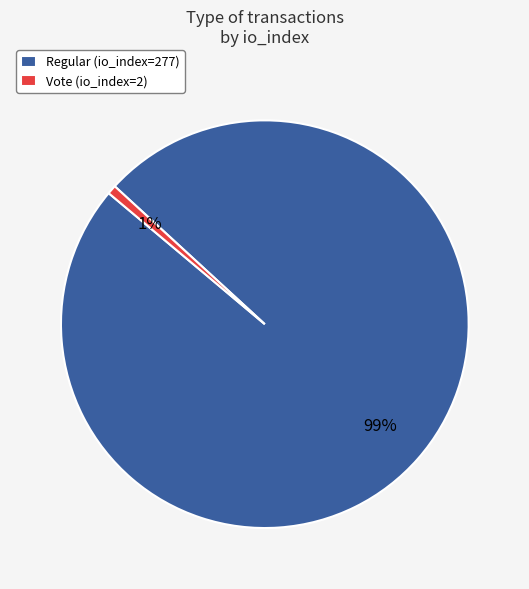

To the nearest percent, what is the combined percentage of Vote and Regular?

100%